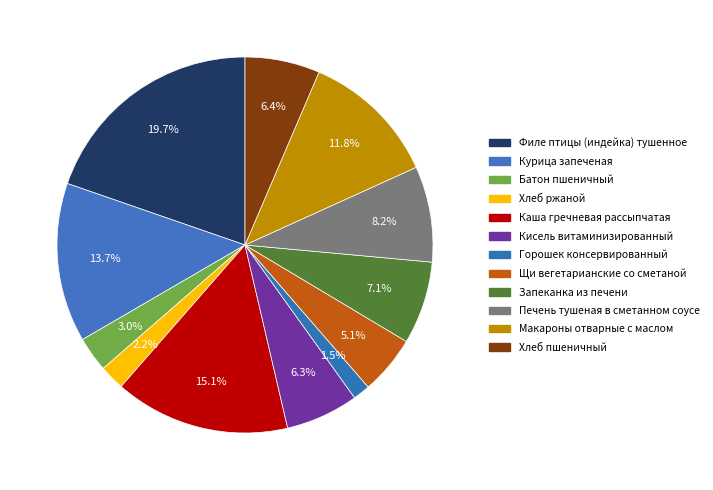

Does any single category account for the majority?

No